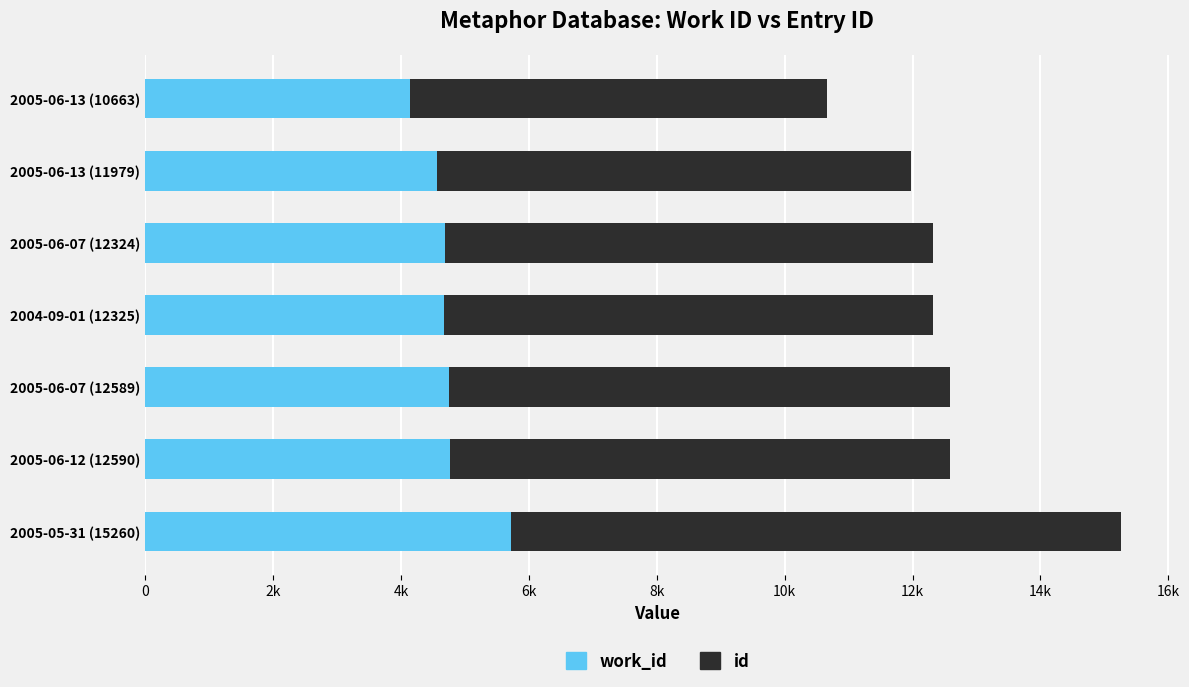

List the series in order of their overall mean, lowest first.

work_id, id